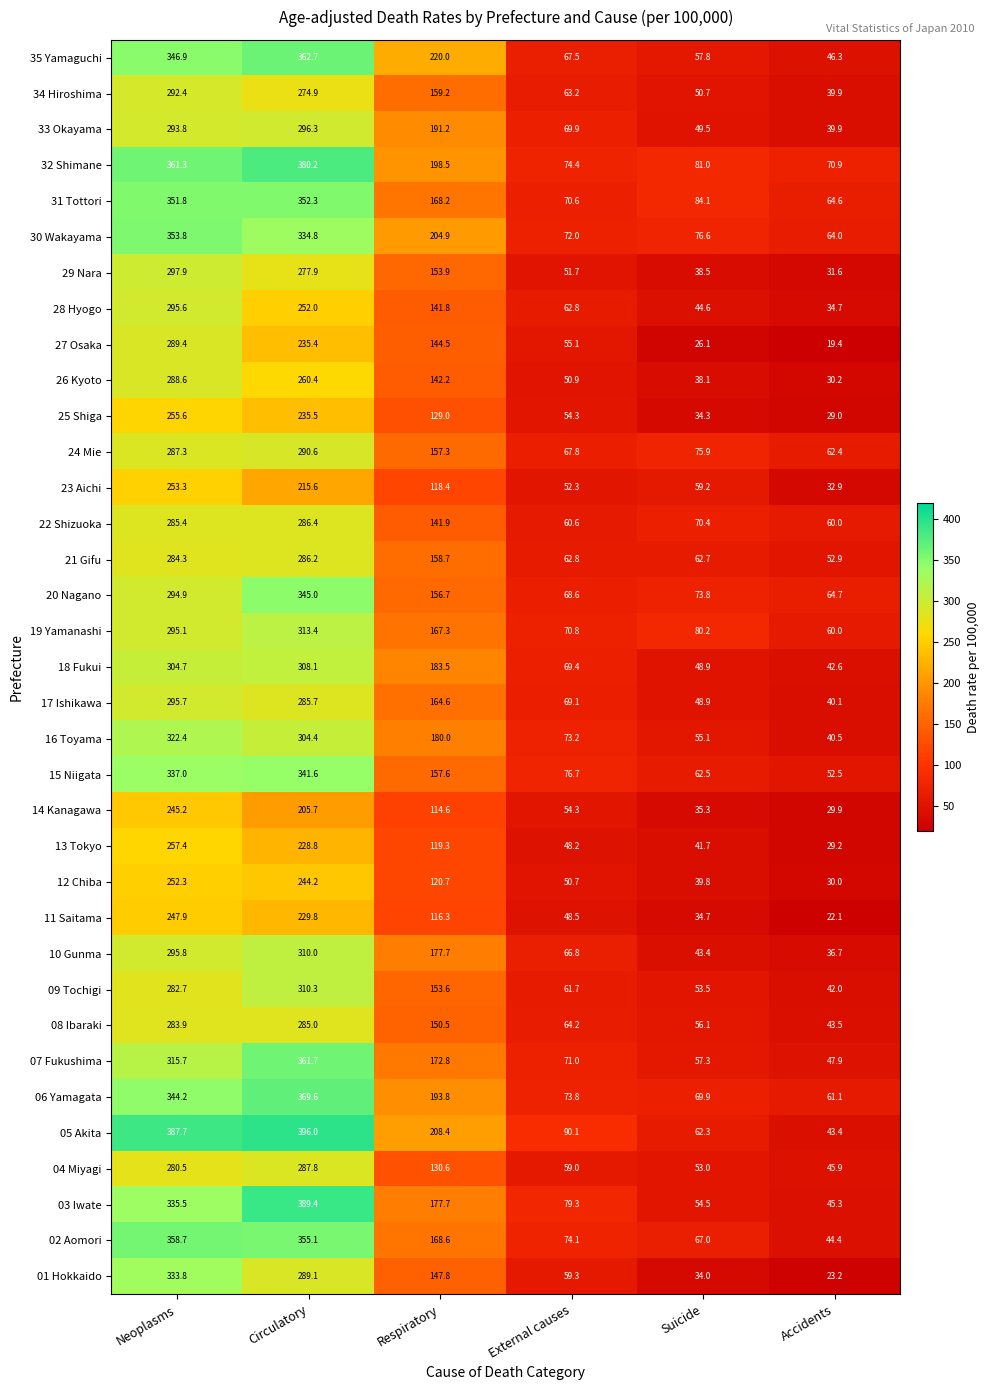

At which label is 11 Saitama closest to 135?

Respiratory